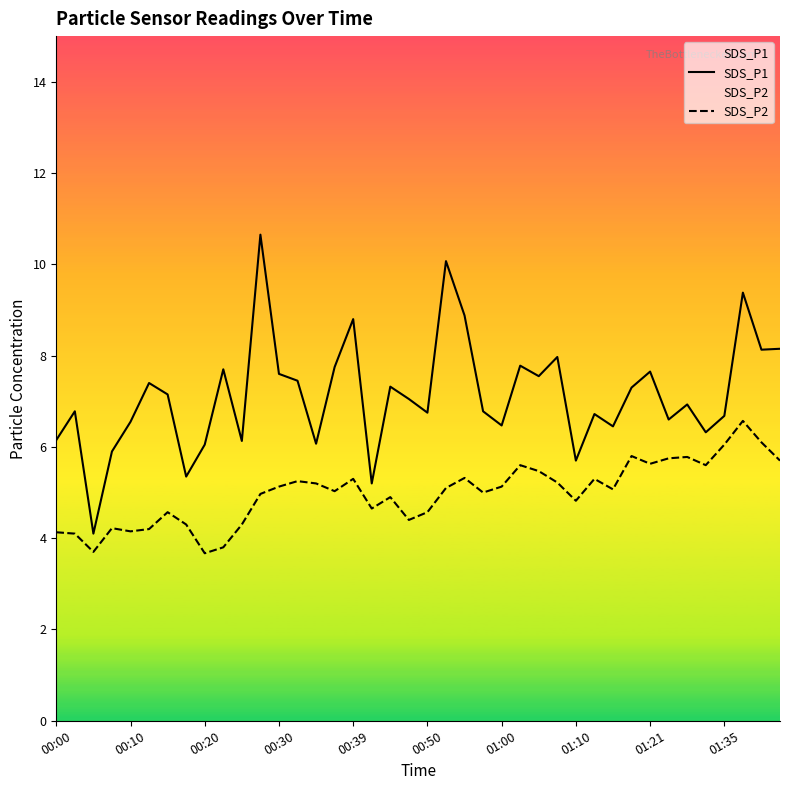

What is the smallest value displayed?

3.7